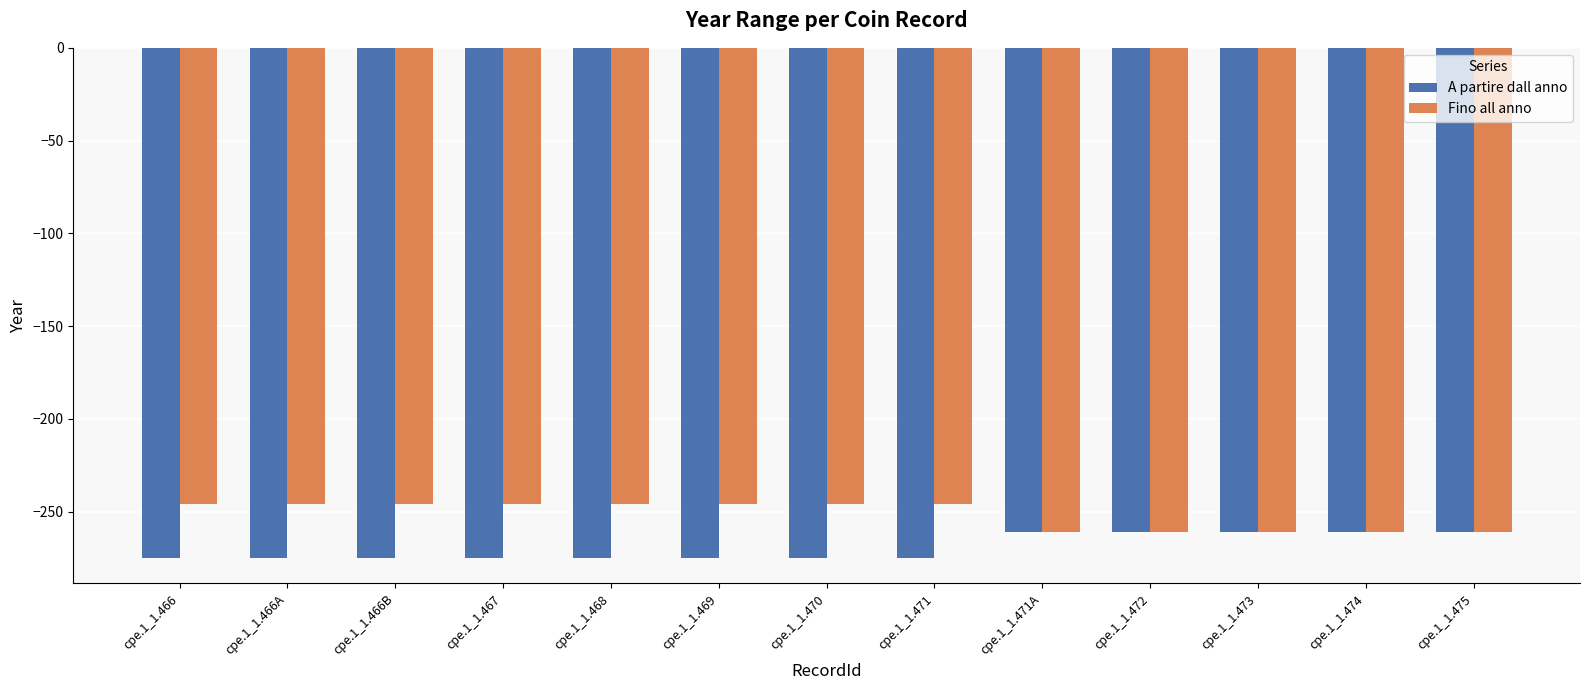

How many A partire dall anno values are between -275 and -261?

13